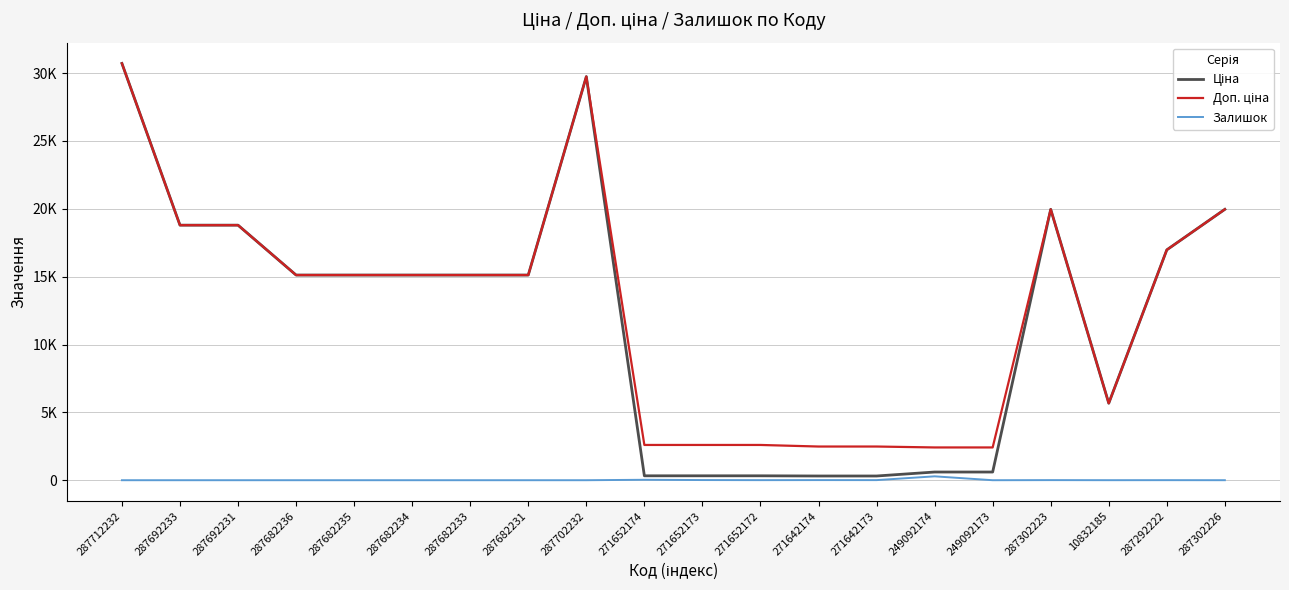

At which category does Залишок reach its first local valley?

271652172